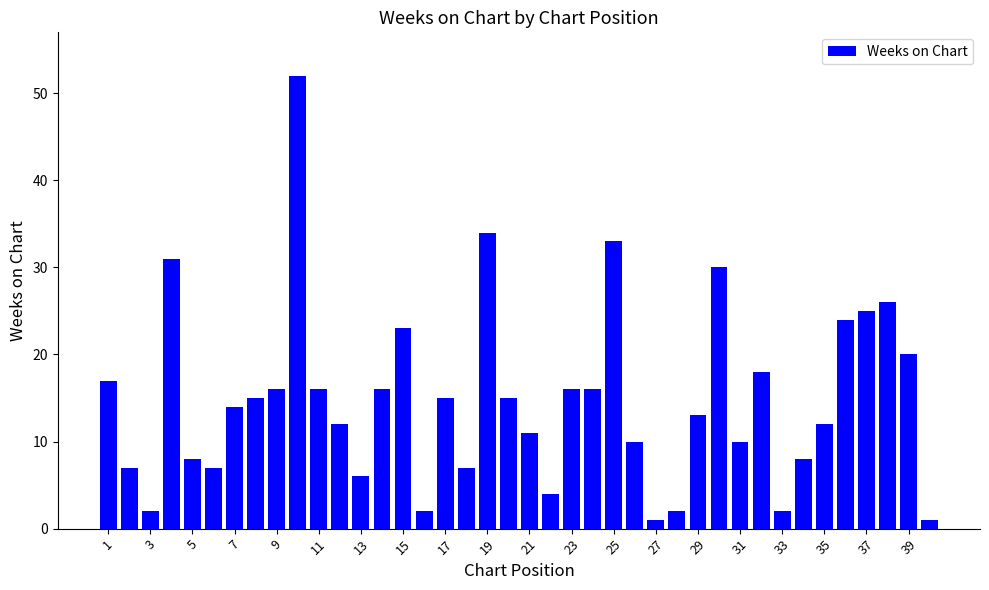

Reading left to right, transcribe all the data shown in this chart.

17	7	2	31	8	7	14	15	16	52	16	12	6	16	23	2	15	7	34	15	11	4	16	16	33	10	1	2	13	30	10	18	2	8	12	24	25	26	20	1